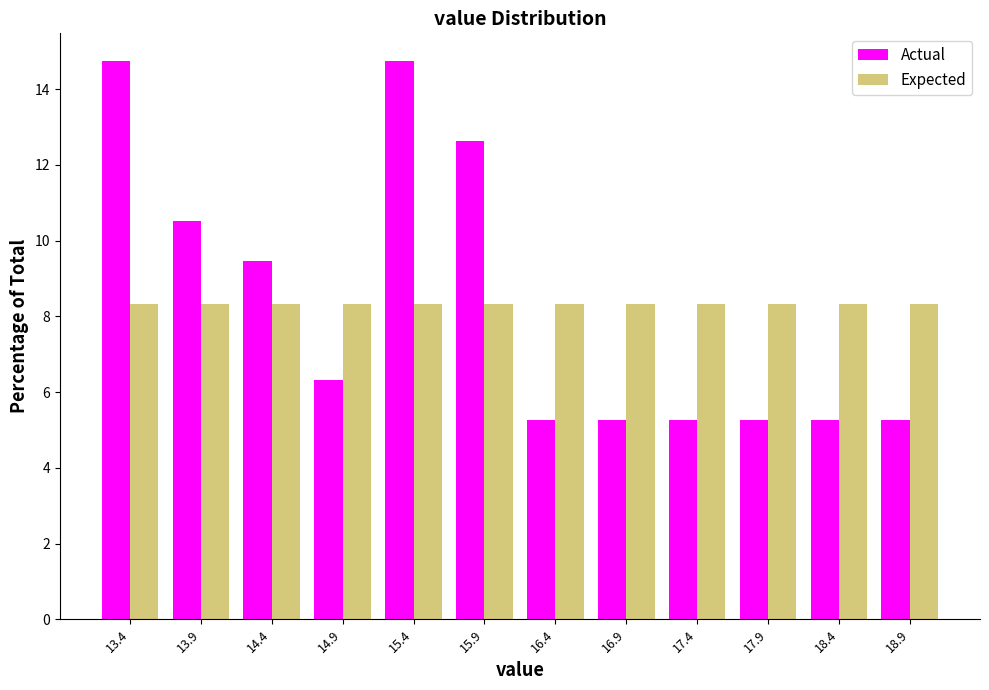

Reading left to right, transcribe this chart: for each range on the x-axis, give the height of each series' bar. Neither the bar edges nor the heights are printed on the chart, so give them approximately, as read against the axes.

13.20 to 13.70: Actual=14.8	Expected=8.4
13.70 to 14.20: Actual=10.6	Expected=8.4
14.20 to 14.70: Actual=9.4	Expected=8.4
14.70 to 15.15: Actual=6.4	Expected=8.4
15.15 to 15.65: Actual=14.8	Expected=8.4
15.65 to 16.15: Actual=12.6	Expected=8.4
16.15 to 16.65: Actual=5.2	Expected=8.4
16.65 to 17.15: Actual=5.2	Expected=8.4
17.15 to 17.65: Actual=5.2	Expected=8.4
17.65 to 18.10: Actual=5.2	Expected=8.4
18.10 to 18.60: Actual=5.2	Expected=8.4
18.60 to 19.10: Actual=5.2	Expected=8.4